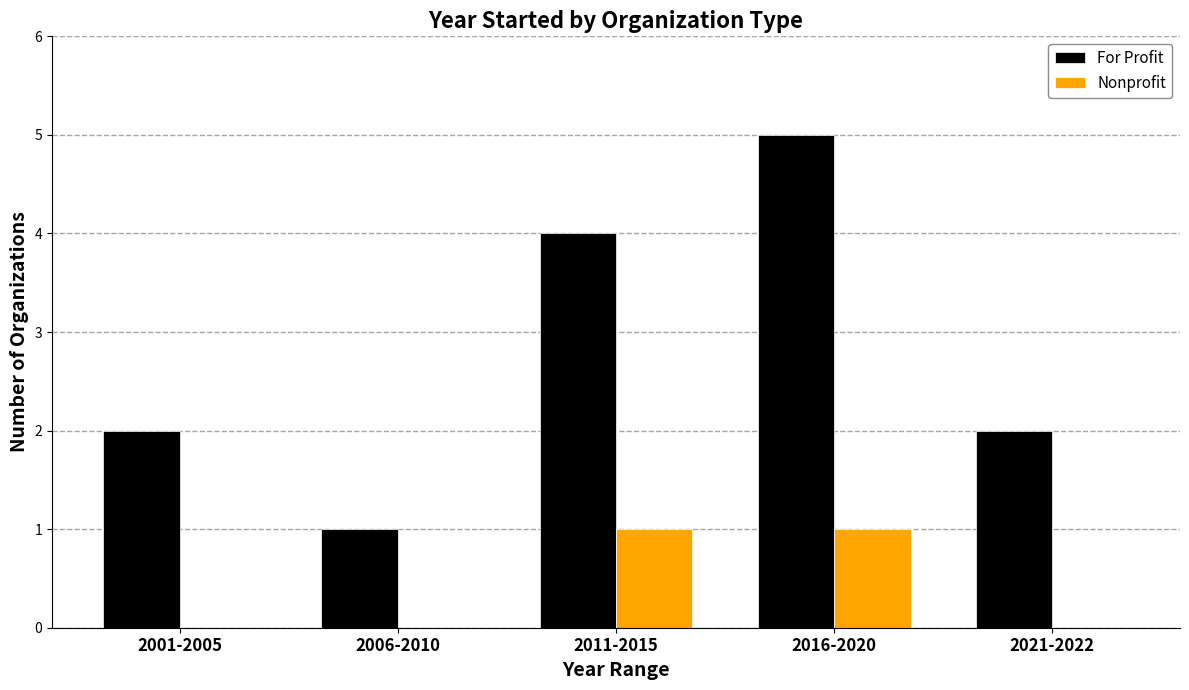

Reading left to right, list all the values displayed in this chart.

For Profit: 2	1	4	5	2
Nonprofit: 0	0	1	1	0